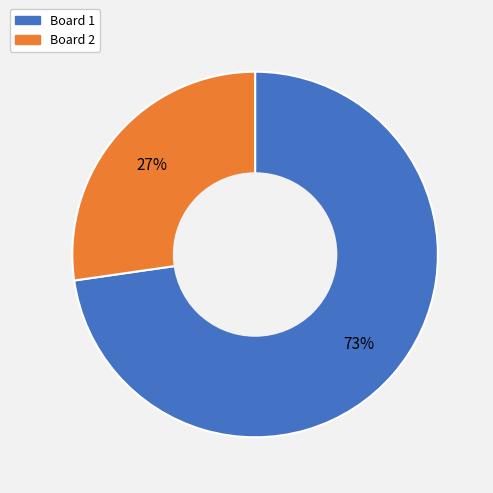

To the nearest percent, what is the average slice percentage?

50%